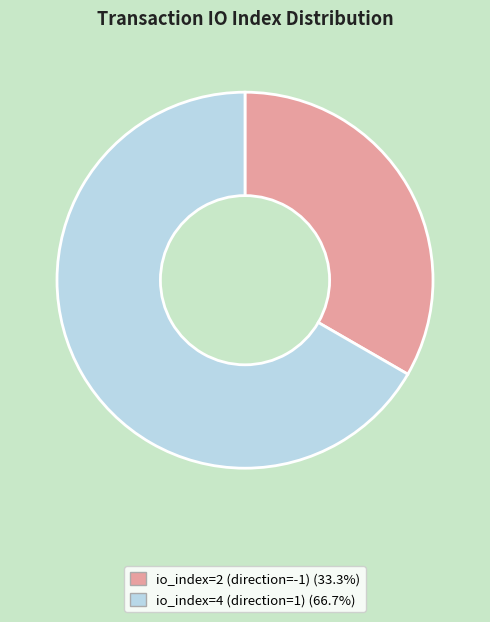

True or false: io_index=4 (direction=1) accounts for 54% of the total.

False